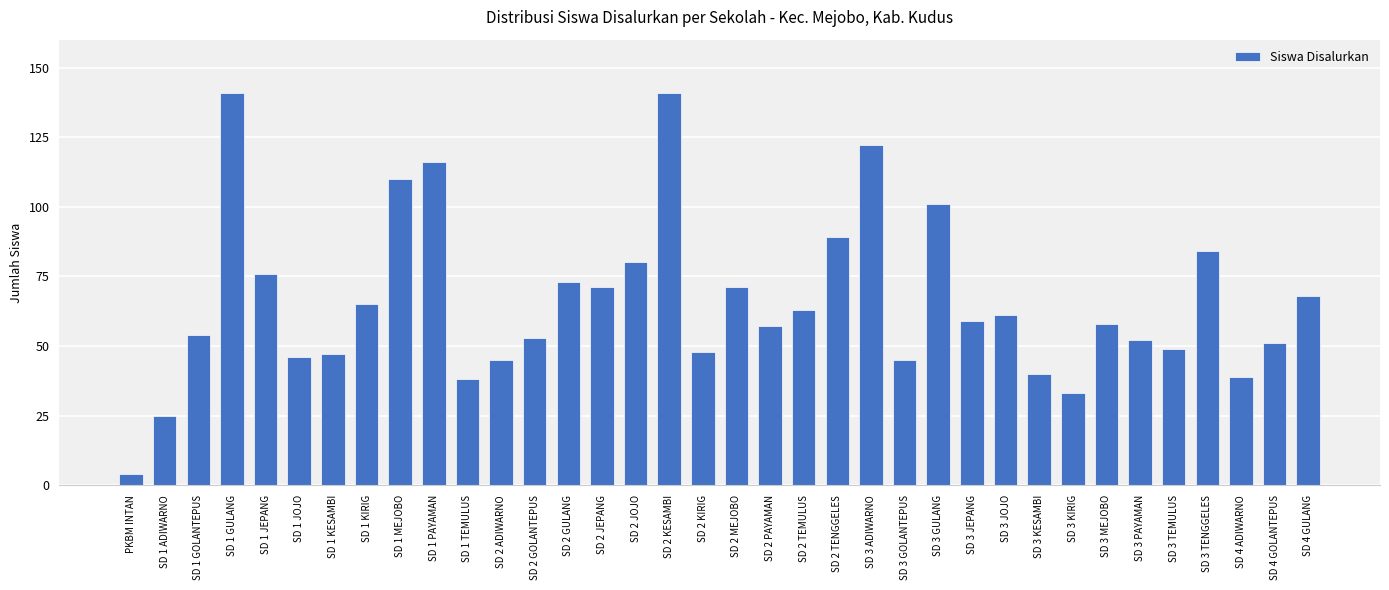

What is the sum of the values at SD 2 MEJOBO and SD 3 JEPANG?

130